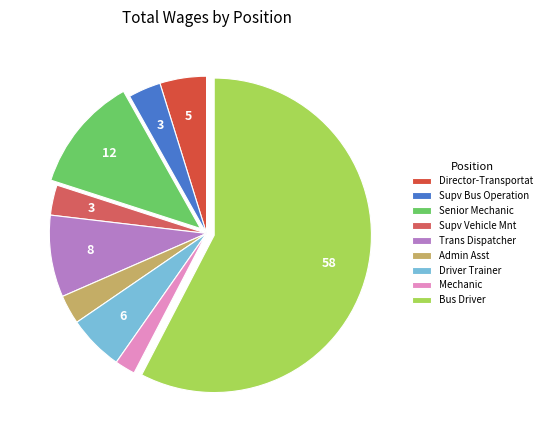

What is the smallest slice in the pie chart?

Mechanic